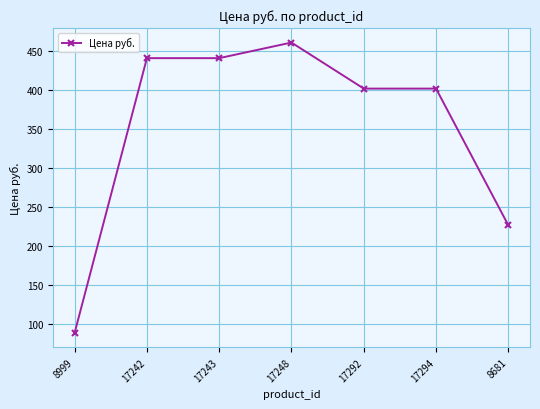

True or false: there are more than 0 points higher than both neighbors.

True